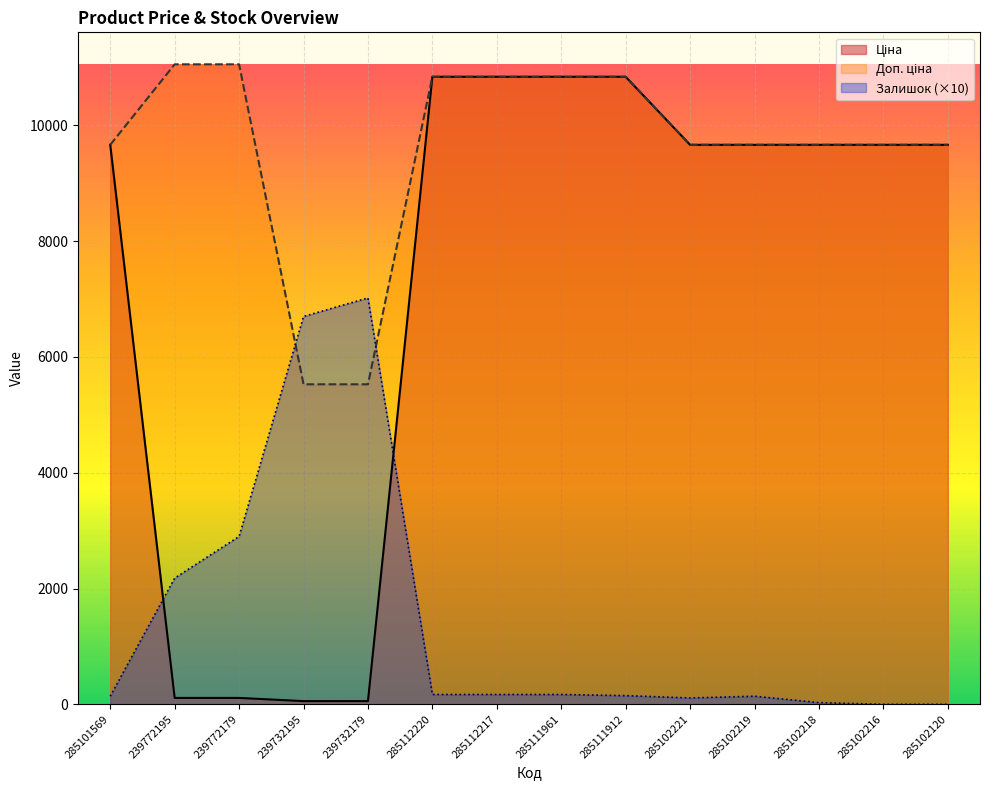

At which category does the chart reach its peak across all series?

239772195